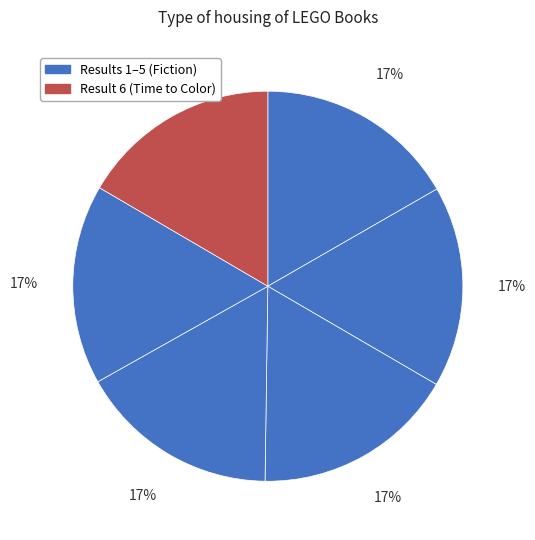

How many slices are in this pie chart?

6